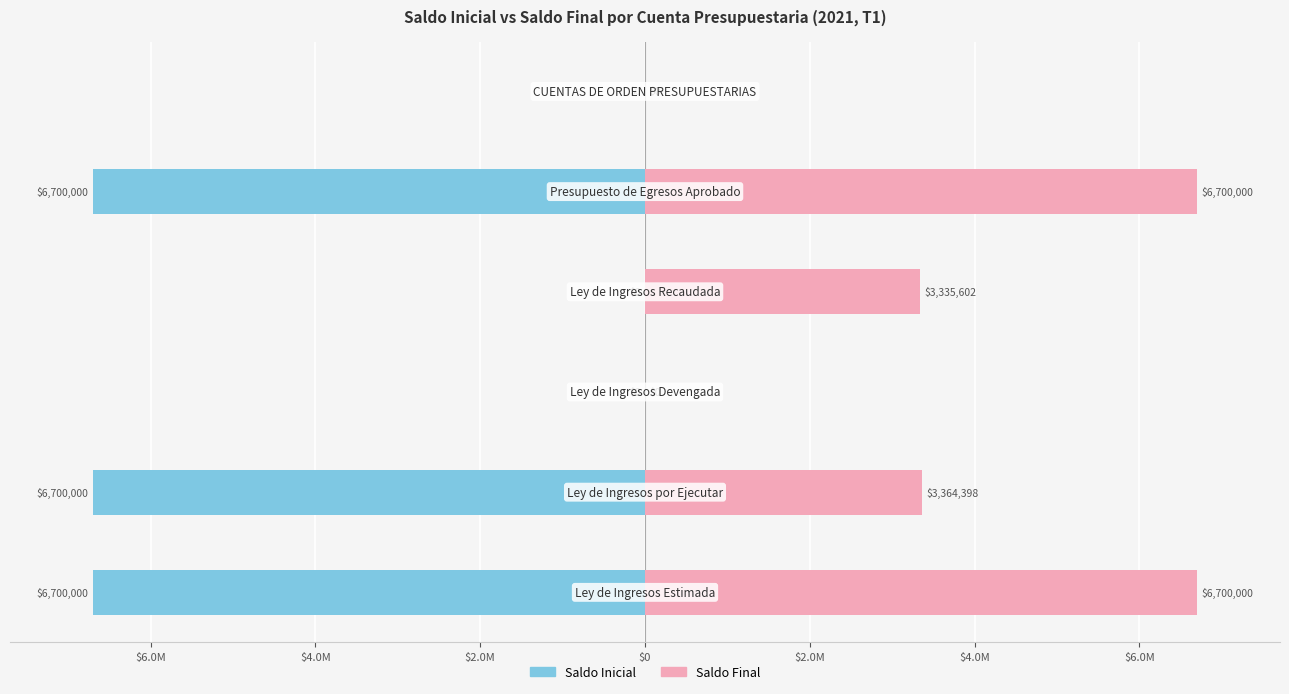

Which series has the largest range (max minus min)?

Saldo Inicial